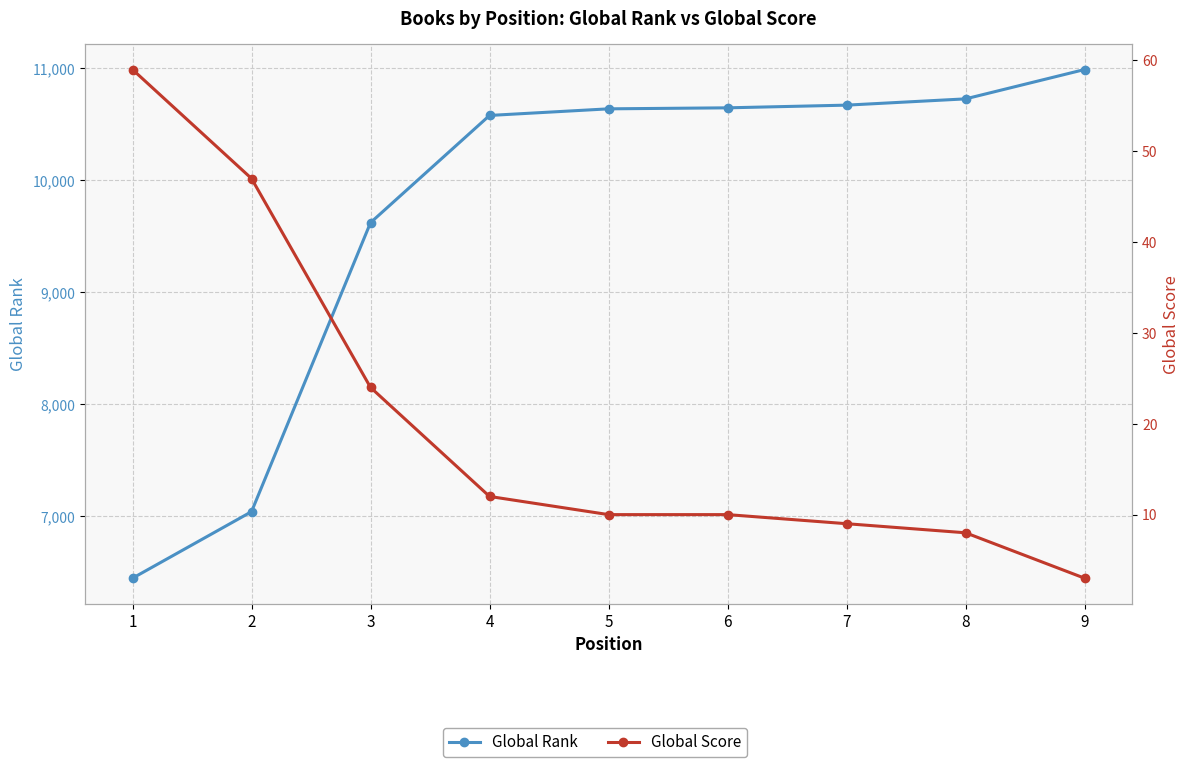

What is the difference between the maximum and minimum values in the Global Score series?

56